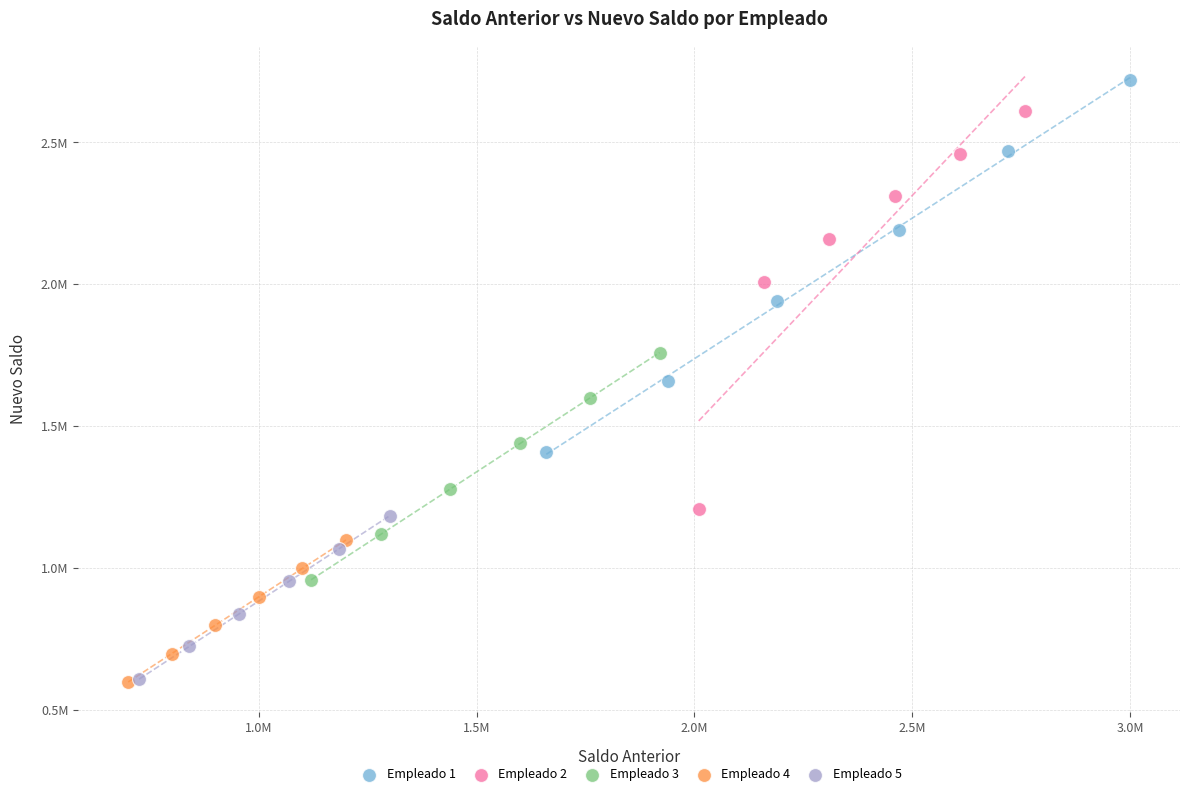

What are all the series names shown in the legend?

Empleado 1, Empleado 2, Empleado 3, Empleado 4, Empleado 5